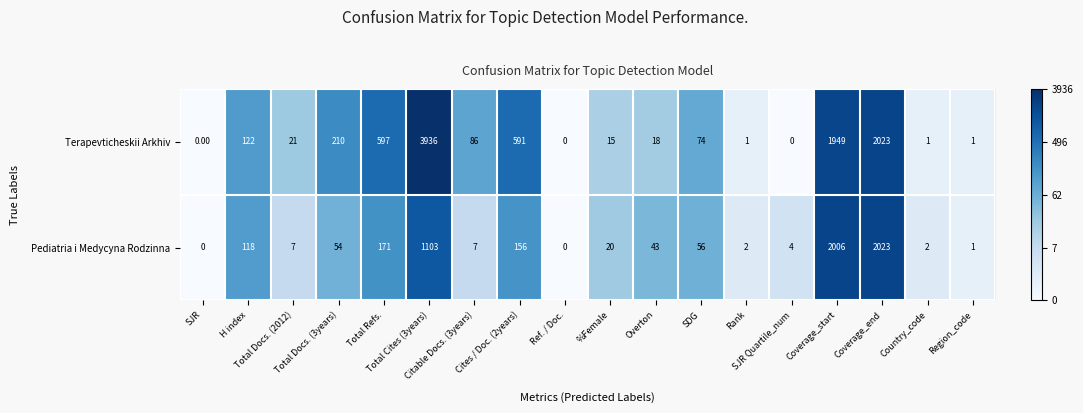

Which series has the largest total across all categories?

Terapevticheskii Arkhiv